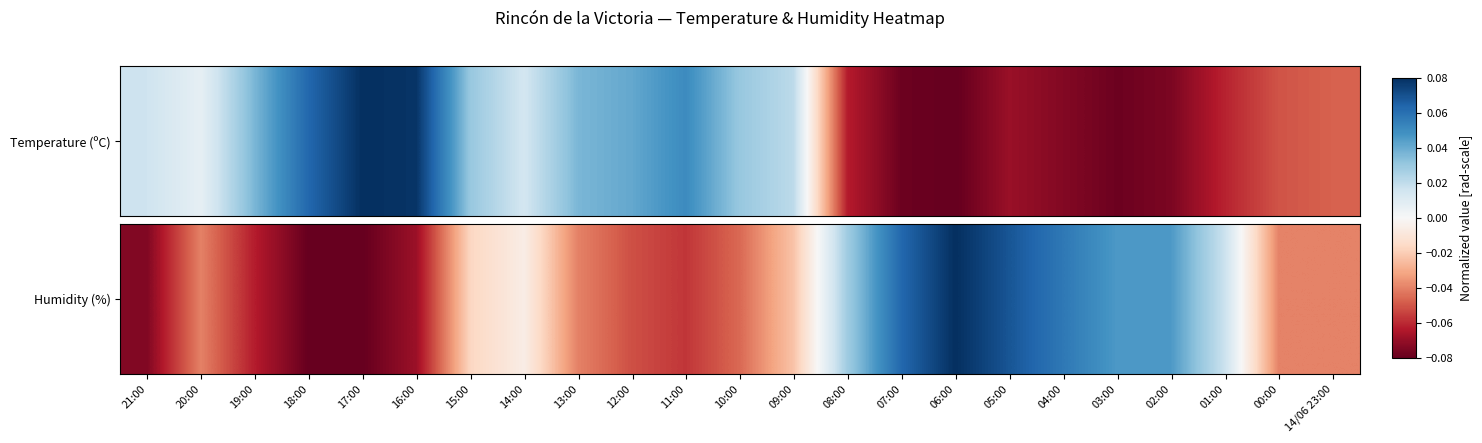

The value at 16:00 is -0.1. True or false?

False